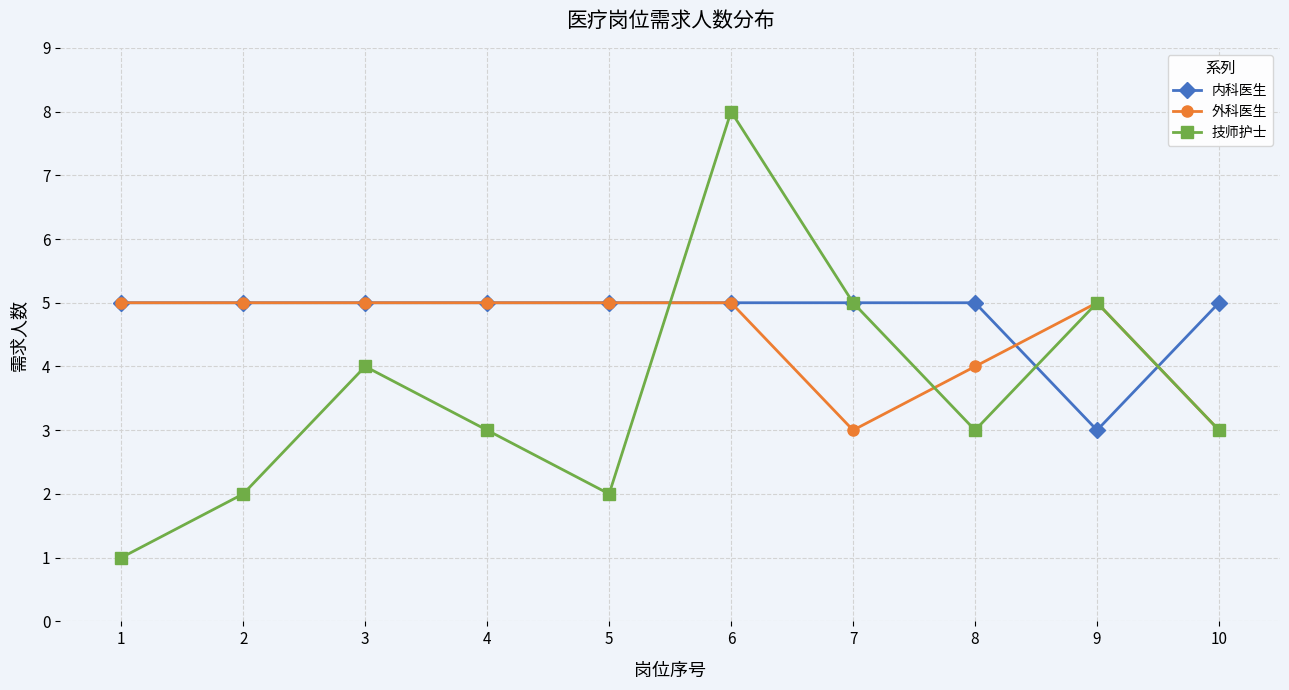

True or false: 技师护士 has more than 0 interior local peaks.

True